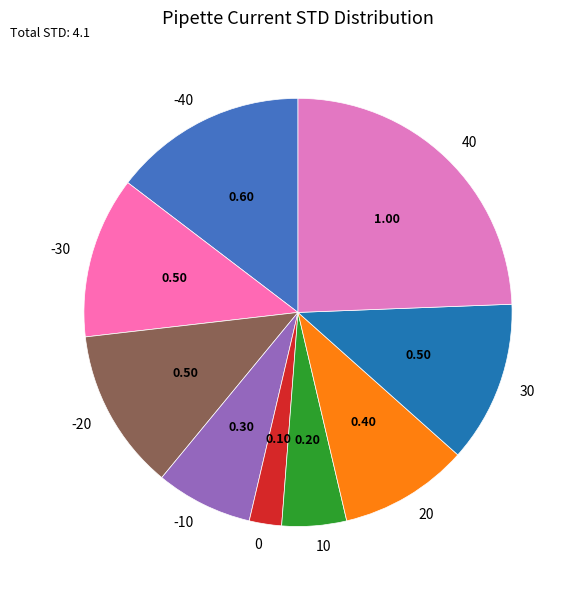

True or false: 0 accounts for 2% of the total.

True